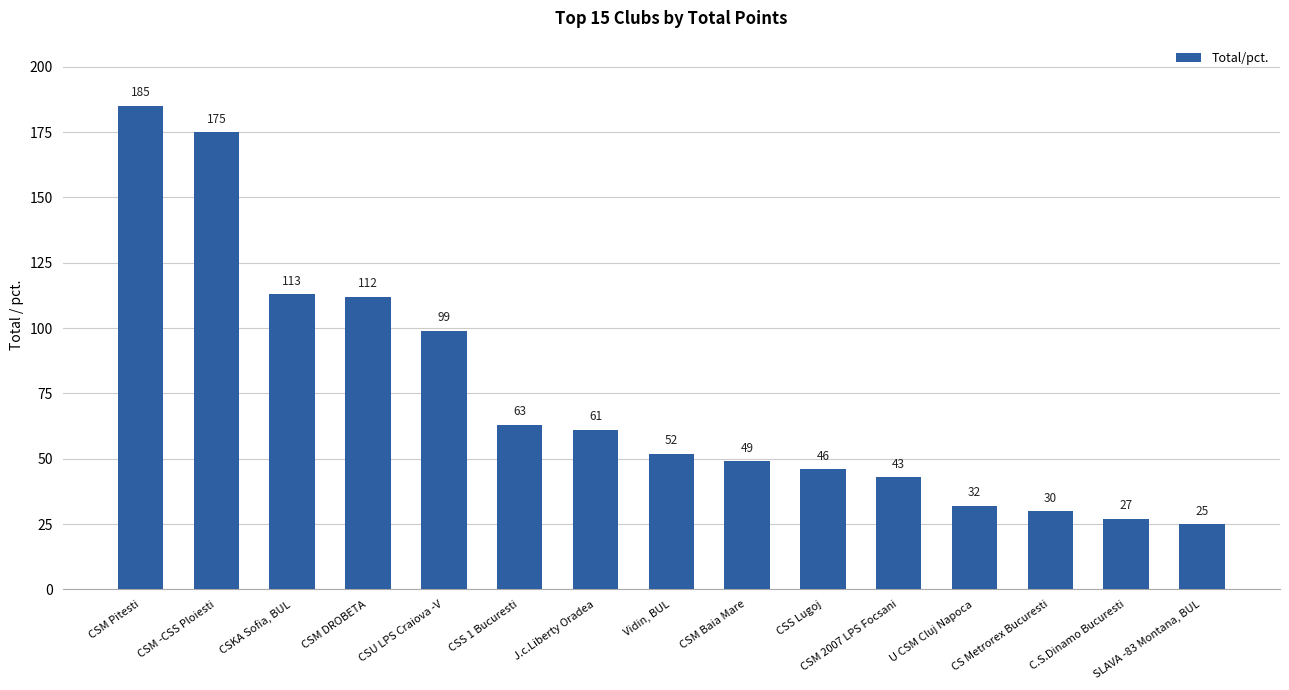

What is the label of the 1st bar from the left?

CSM Pitesti